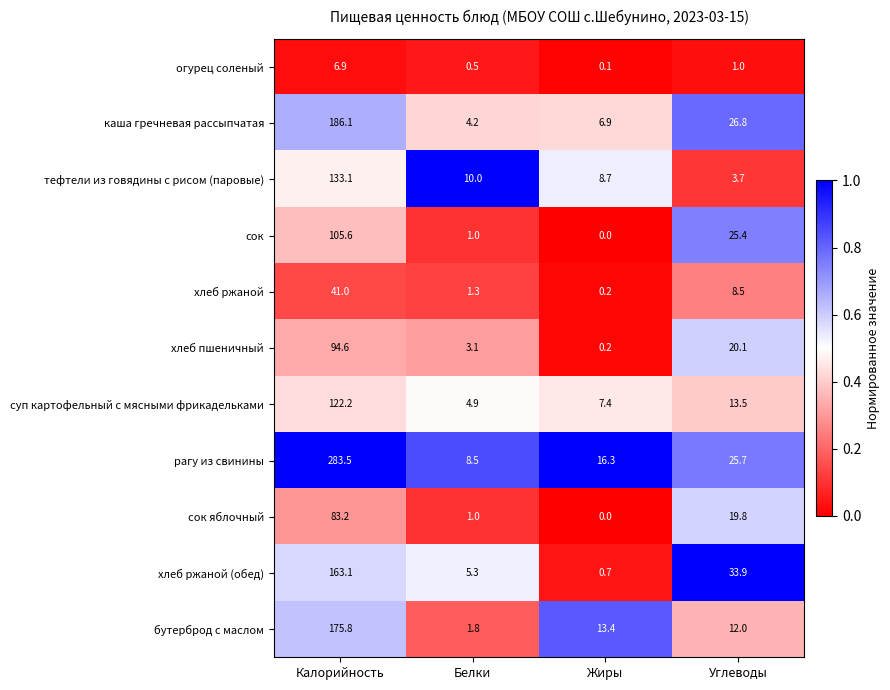

At which category does the chart reach its minimum across all series?

Жиры